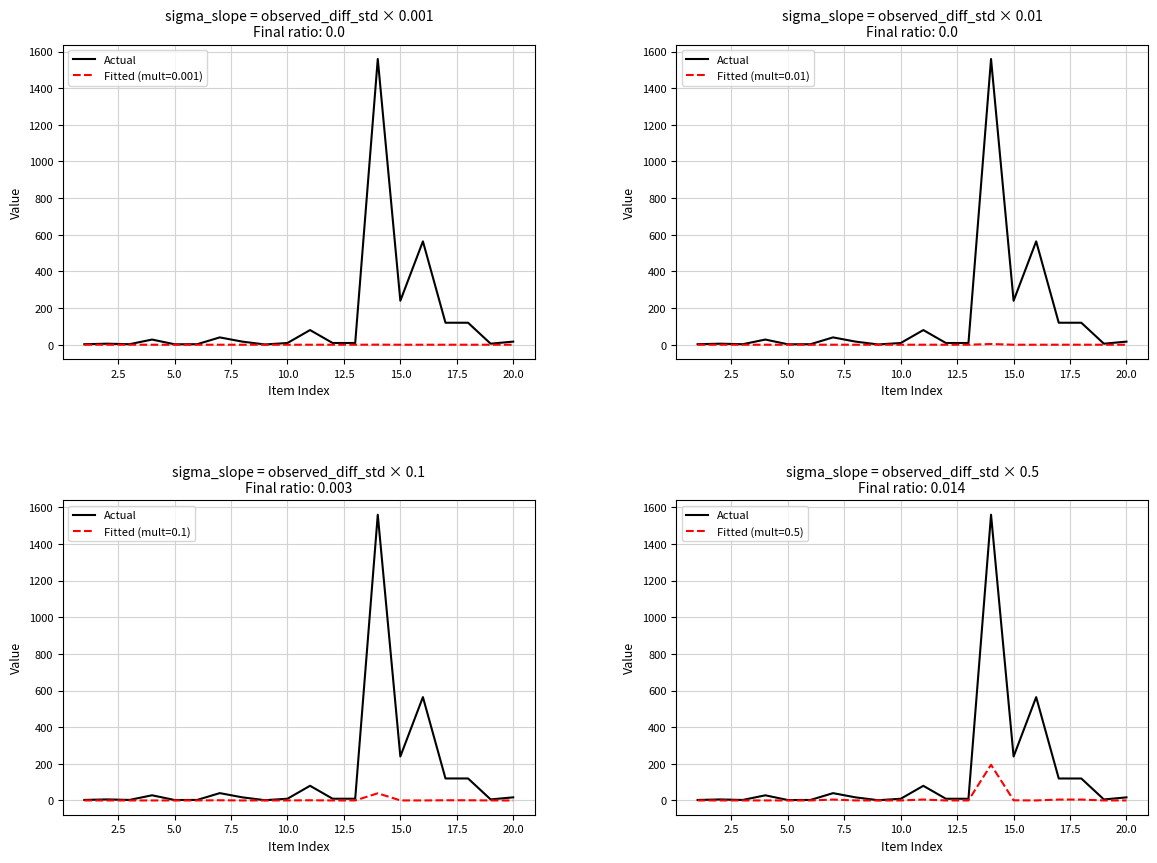

What is the greatest value displayed?

1559.3